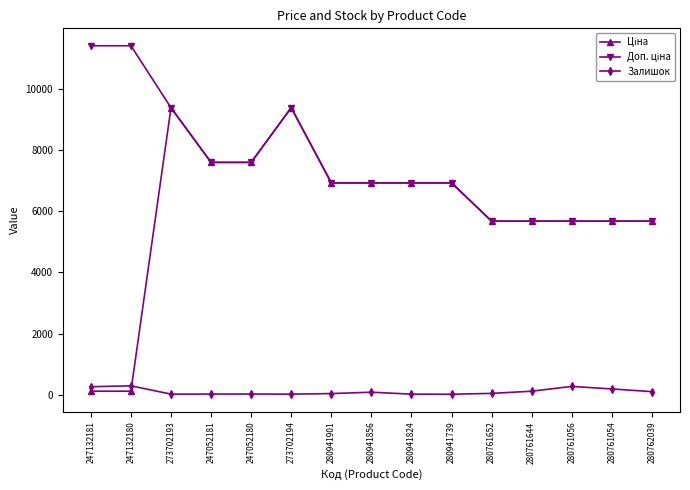

What is the value of the Залишок point at the 9th from the left?

18.0